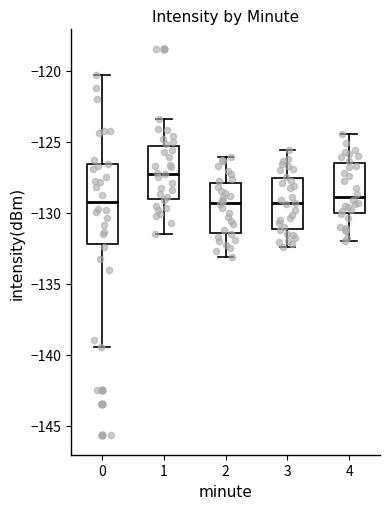

Reading left to right, read every box against the y-axis: the position of its median line, the range the box covers, and the ends of its whiskers. The values are not printed on the chart, so give them approximately, as read against the axis.

0: median -129.0, box -132.0 to -126.5, whiskers -139.5 to -120.5
1: median -127.0, box -129.0 to -125.5, whiskers -131.5 to -123.5
2: median -129.5, box -131.5 to -128.0, whiskers -133.0 to -126.0
3: median -129.5, box -131.0 to -127.5, whiskers -132.5 to -125.5
4: median -129.0, box -130.0 to -126.5, whiskers -132.0 to -124.5